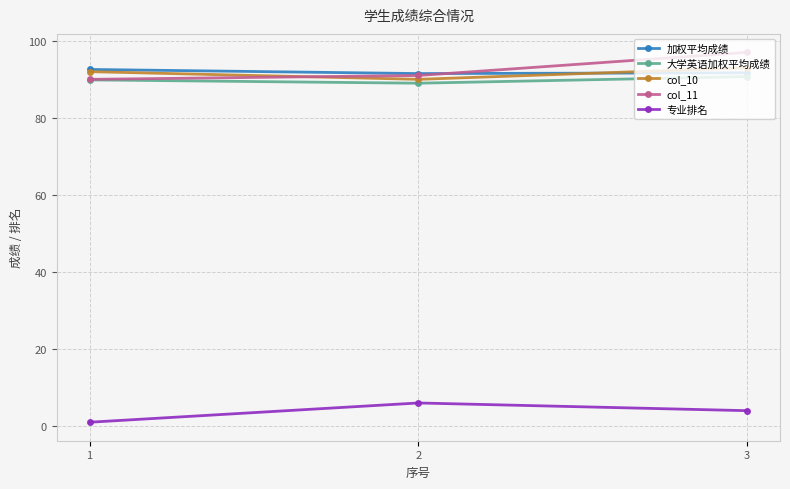

At how many categories does at least one series exceed 86?

3